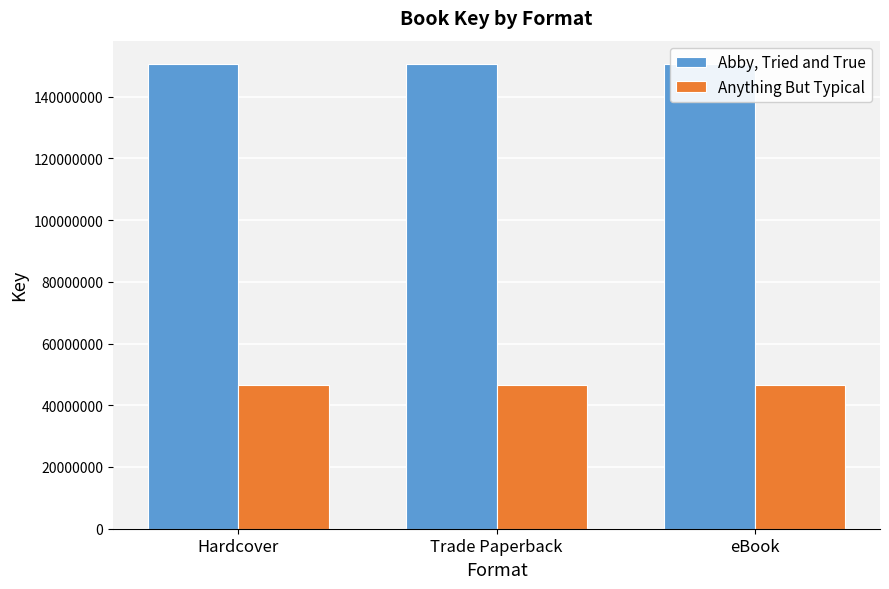

What is the approximate value of Anything But Typical at eBook?

46593613